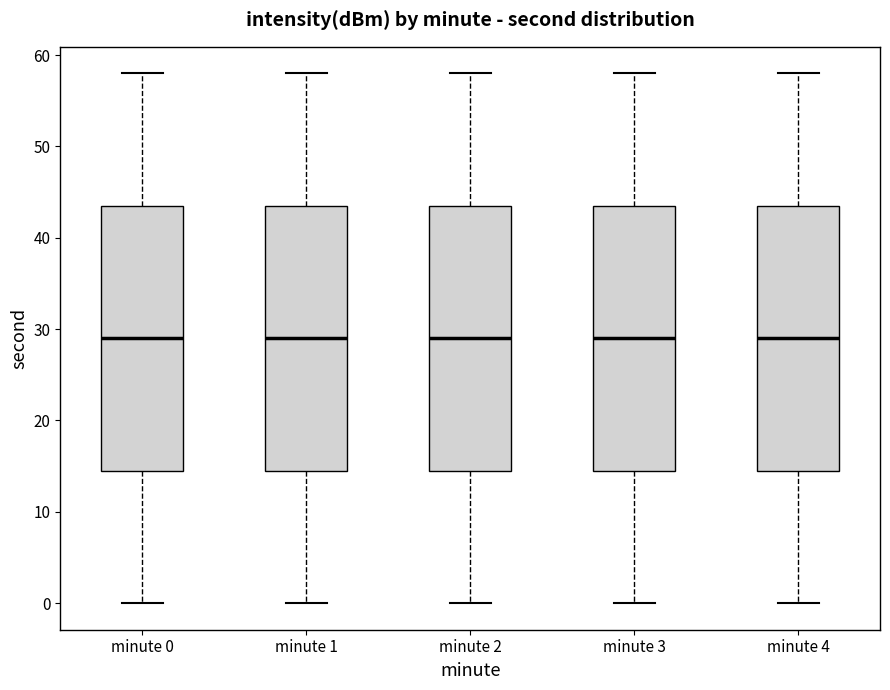

Where is the upper edge of the box for minute 3 on the y-axis? The values are not printed on the chart, so give them approximately, as read against the axis.

44